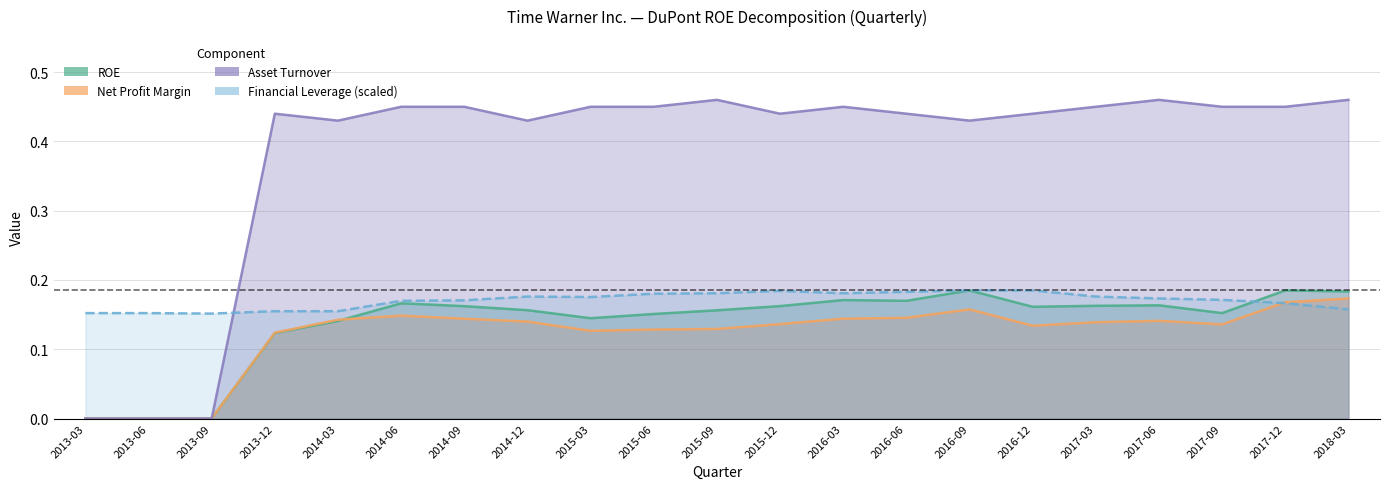

Reading left to right, extract all data points from this chart.

ROE: 0.0	0.0	0.0	0.1	0.1	0.2	0.2	0.2	0.1	0.2	0.2	0.2	0.2	0.2	0.2	0.2	0.2	0.2	0.2	0.2	0.2
Net Profit Margin: 0.0	0.0	0.0	0.1	0.1	0.1	0.1	0.1	0.1	0.1	0.1	0.1	0.1	0.1	0.2	0.1	0.1	0.1	0.1	0.2	0.2
Asset Turnover: 0.0	0.0	0.0	0.4	0.4	0.5	0.5	0.4	0.5	0.5	0.5	0.4	0.5	0.4	0.4	0.4	0.5	0.5	0.5	0.5	0.5
Financial Leverage (scaled): 0.2	0.2	0.2	0.2	0.2	0.2	0.2	0.2	0.2	0.2	0.2	0.2	0.2	0.2	0.2	0.2	0.2	0.2	0.2	0.2	0.2